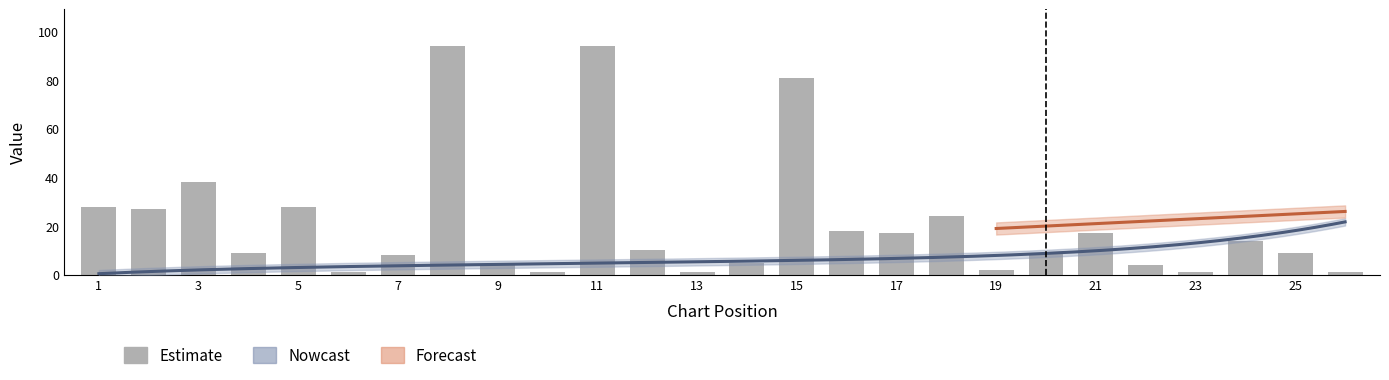

The Position series shows 3 at 3. True or false?

True